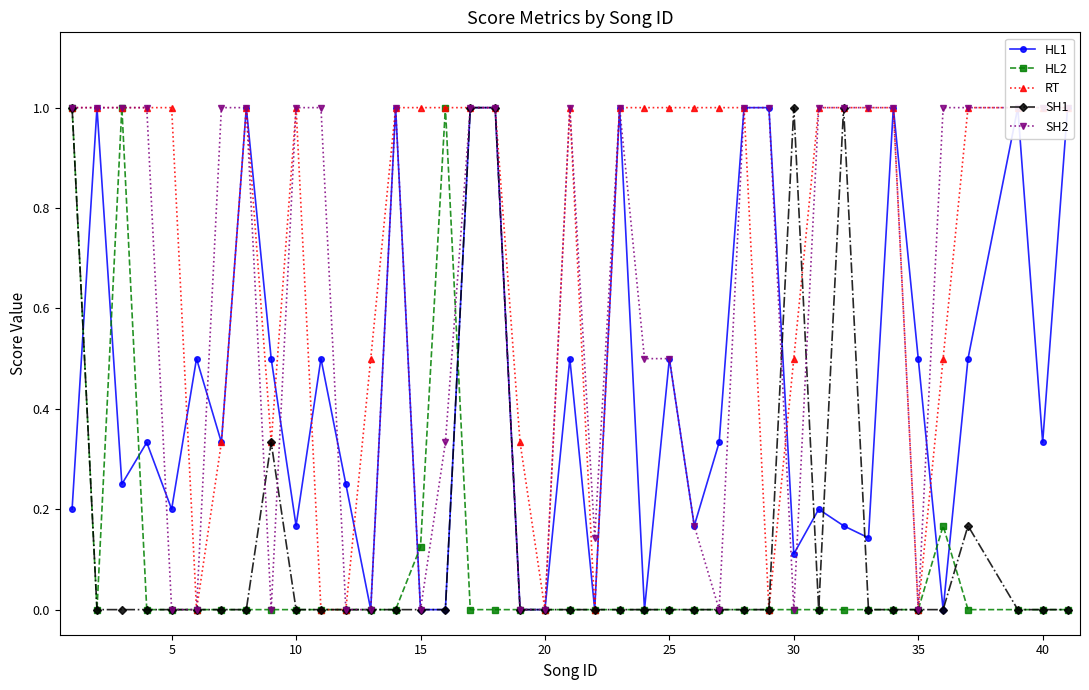

In SH2, how many points are higher than both neighbors (excluding endpoints)?

3